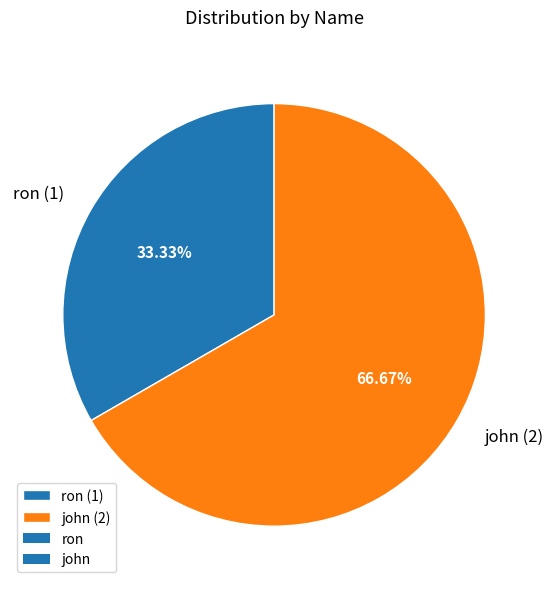

Rank the categories by value from highest to lowest.

john, ron